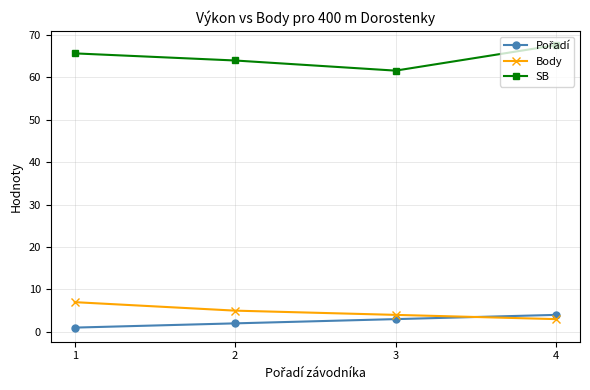

What is the total value across all series at 1?

73.7